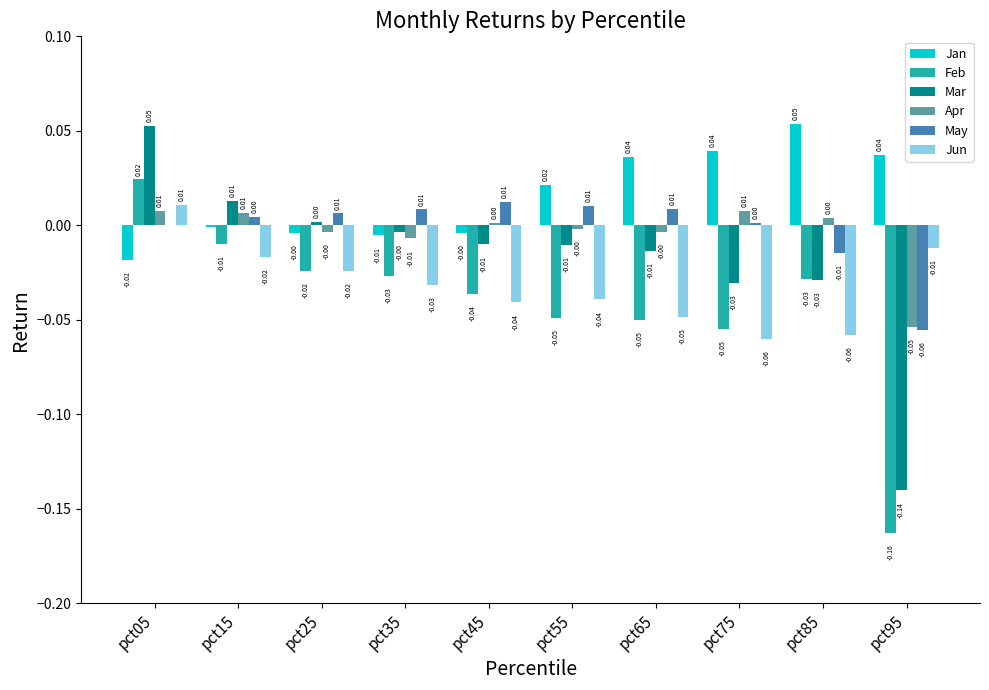

Which series has the largest total across all categories?

Jan